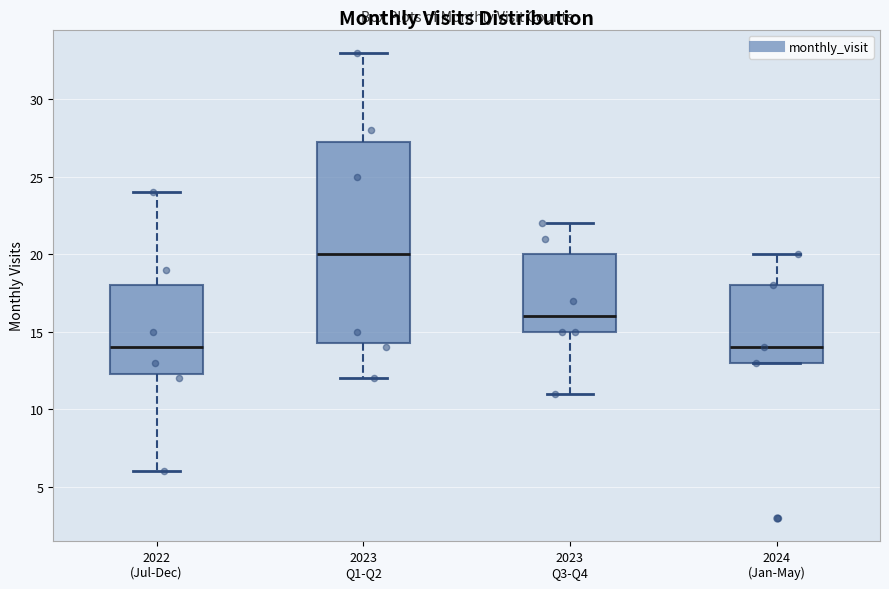

Which box is the tallest, from its lower edge to its upper edge?

2023 Q1-Q2